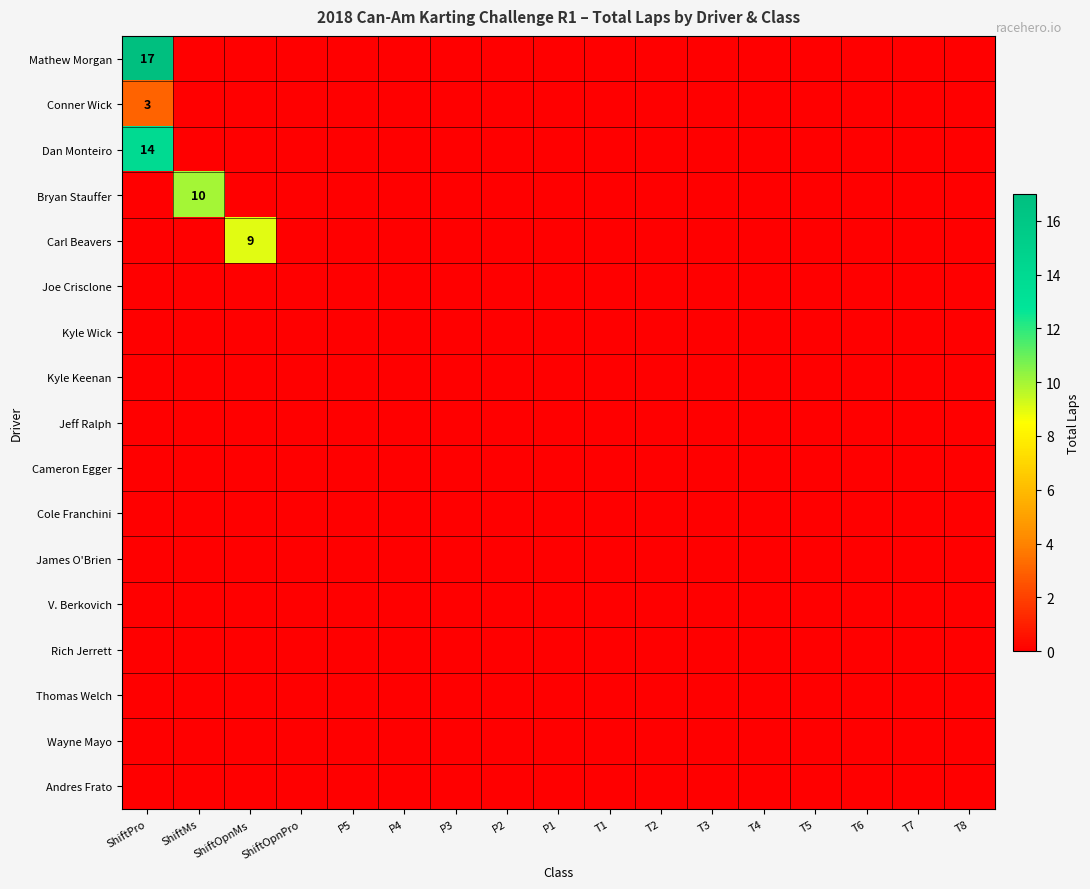

At which category does the chart reach its minimum across all series?

ShiftMs